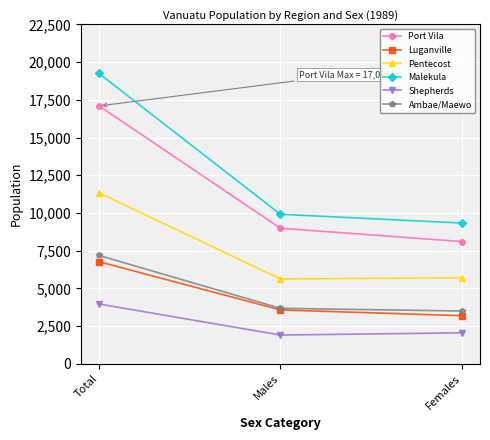

Is it true that Ambae/Maewo equals 7186 at Total?

True